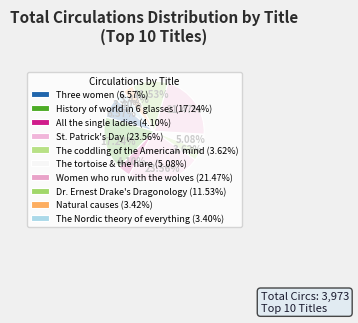

Count the number of slices in the pie.

10